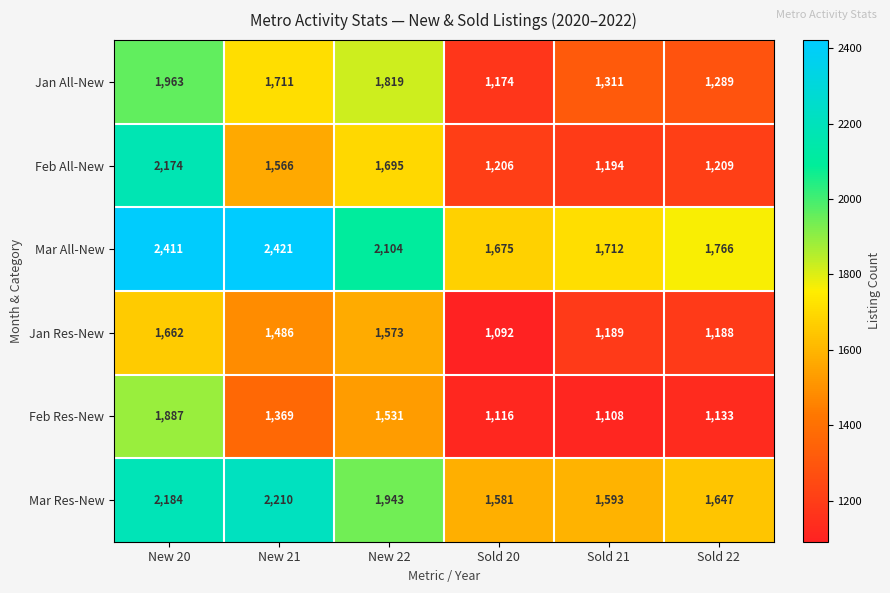

Rank the series by their maximum value, from highest to lowest.

Mar All-New, Mar Res-New, Feb All-New, Jan All-New, Feb Res-New, Jan Res-New